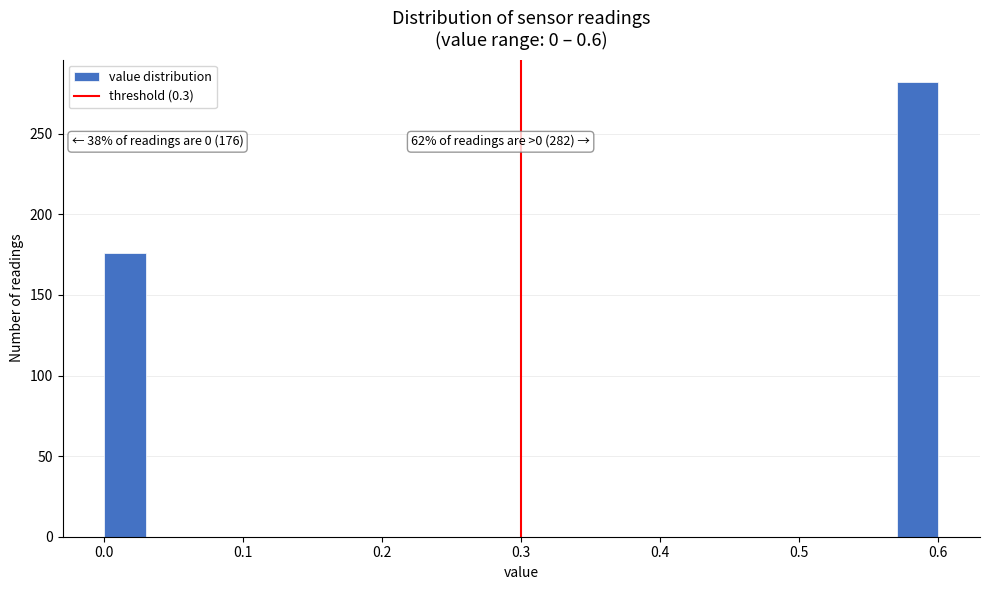

Around what value on the x-axis is the tallest bar? Give the approximate position of its centre, as read against the axis.

0.59